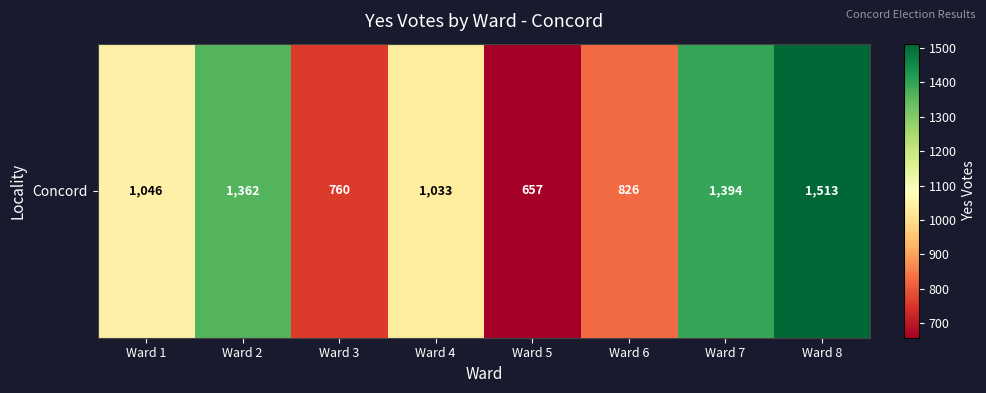

How many values are below 1046?

4